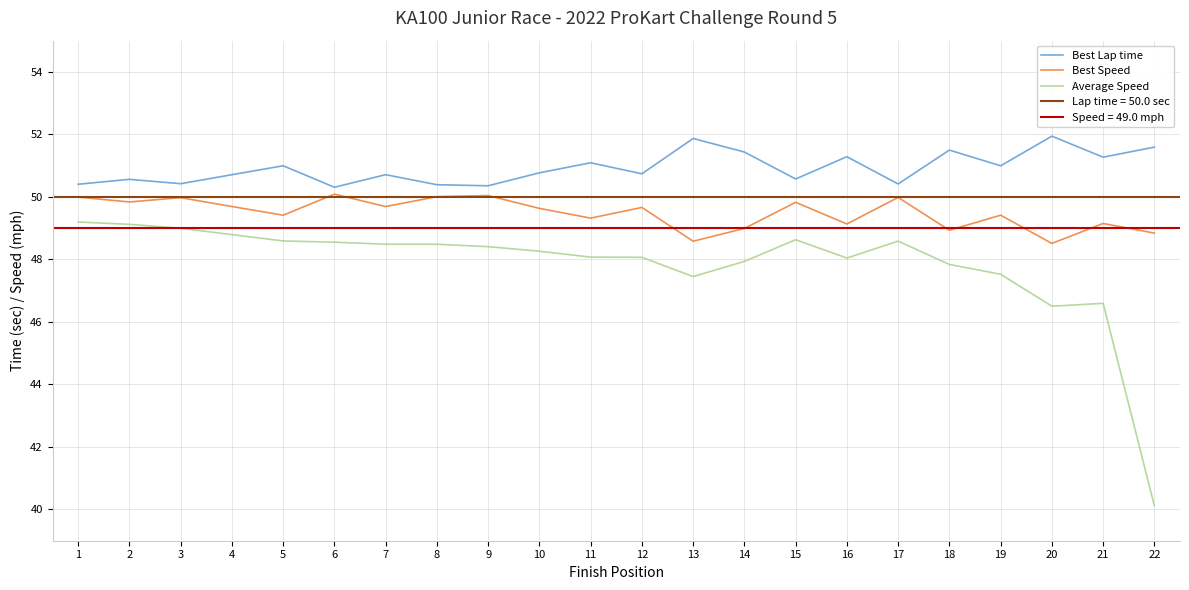

What is the total value across all series at 12?

148.5